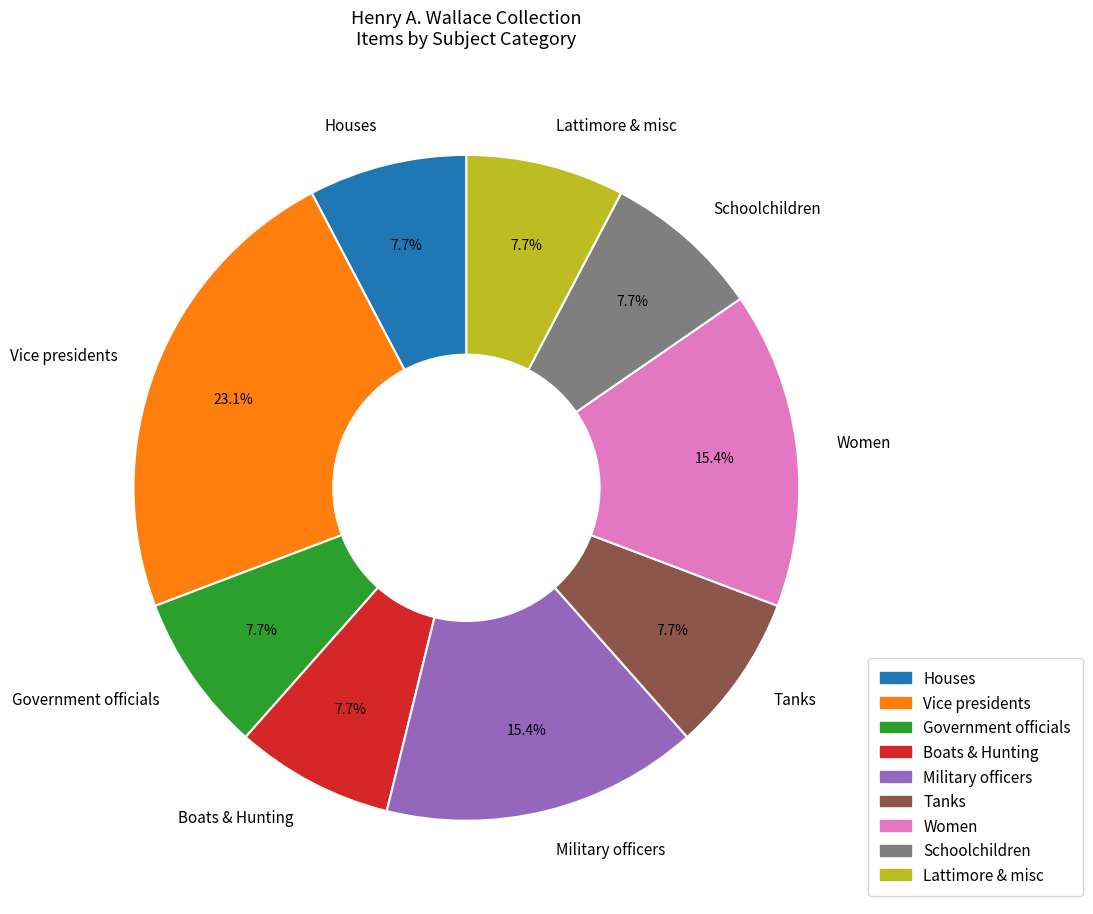

Between Vice presidents and Military officers, which is larger?

Vice presidents